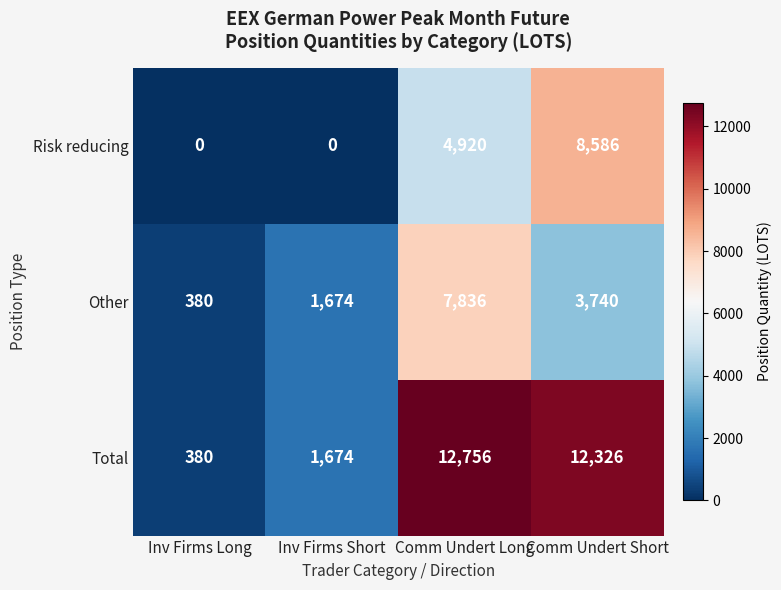

What is the maximum value shown in the chart?

12756